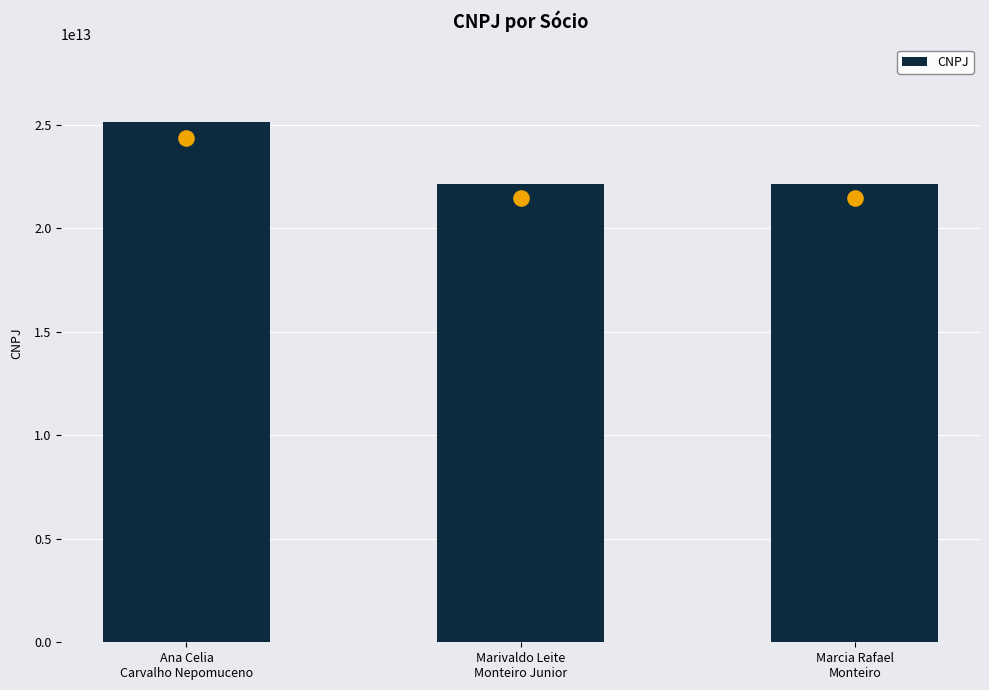

What is the ratio of the value at Ana Celia
Carvalho Nepomuceno to the value at Marivaldo Leite
Monteiro Junior?

1.1